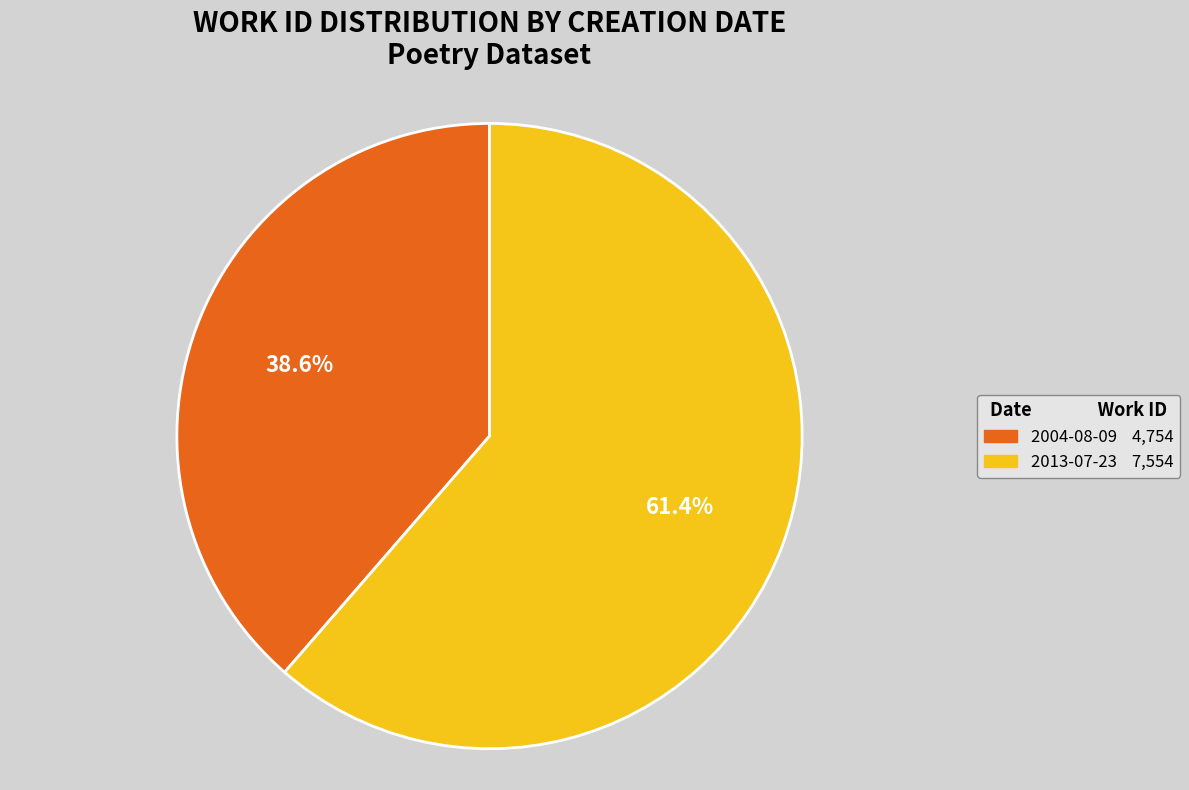

What percentage is the 2004-08-09 slice, to the nearest percent?

39%